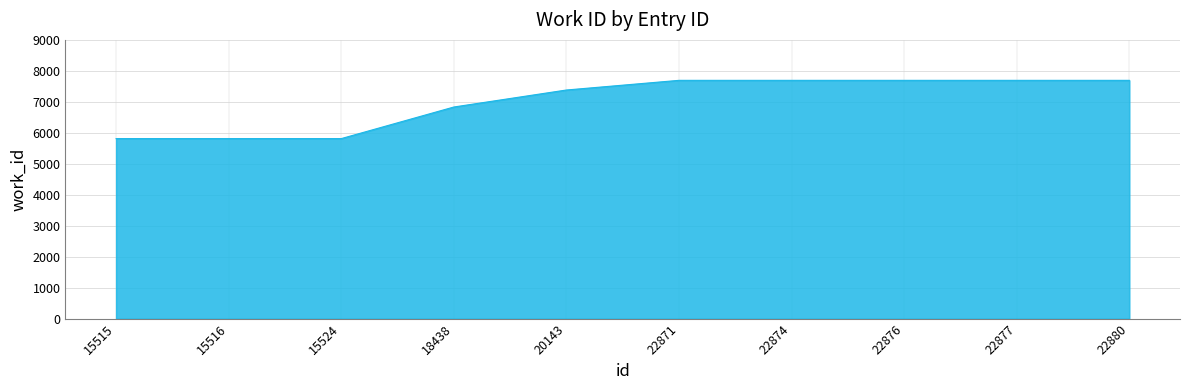

What is the maximum value shown in the chart?

7694